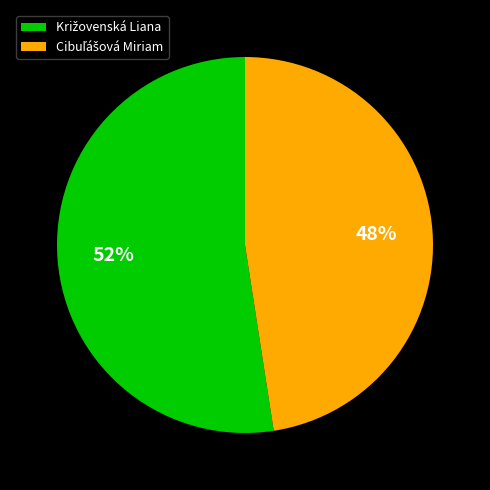

To the nearest percent, what is the average slice percentage?

50%